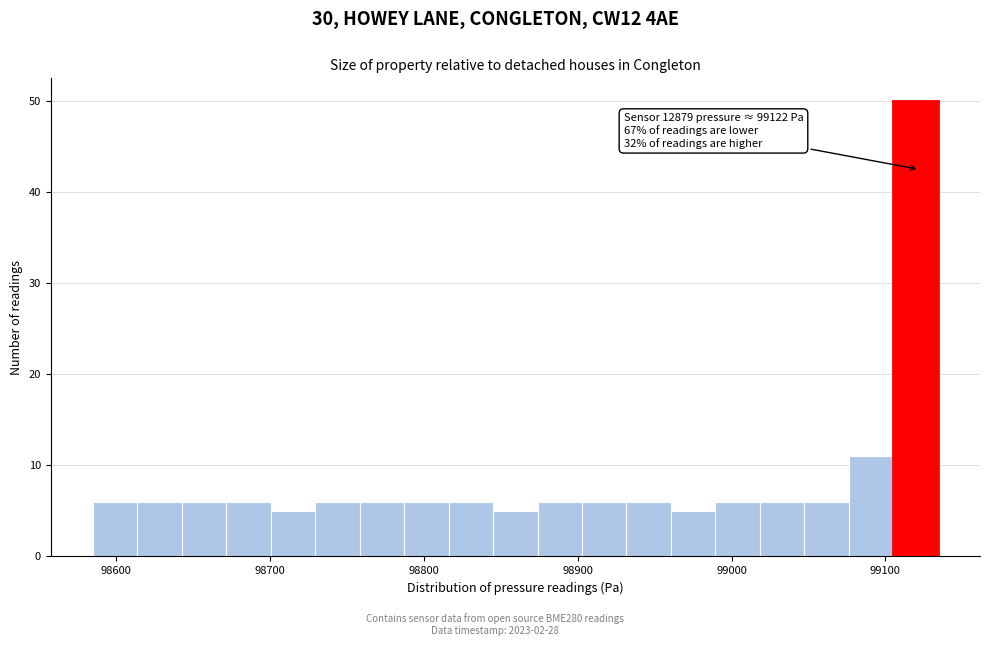

Read against the x-axis, roughly where is the centre of the tallest bar?

99120